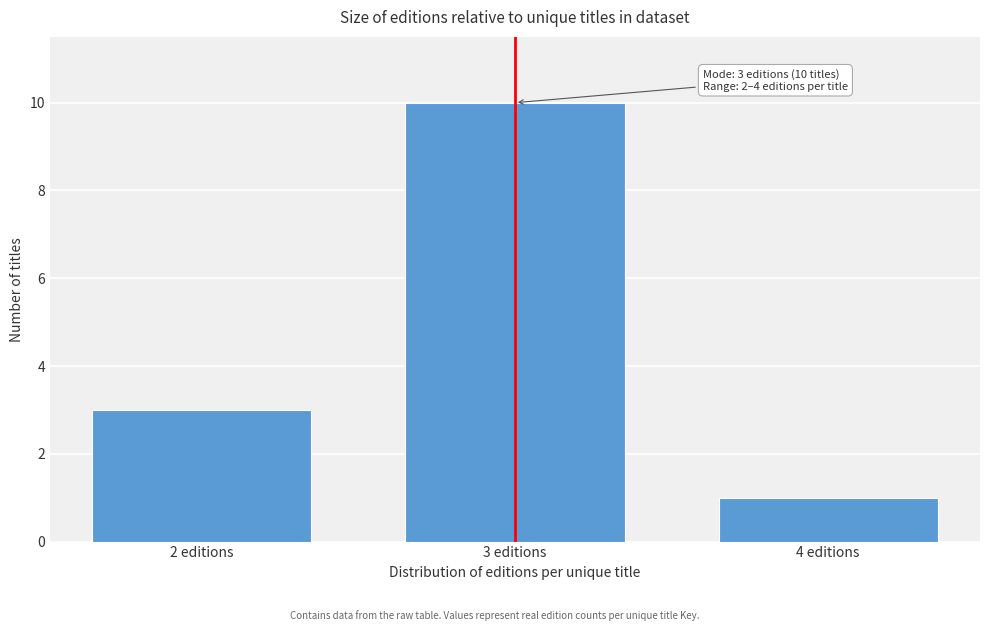

Reading left to right, list all the values displayed in this chart.

2 editions=3	3 editions=10	4 editions=1